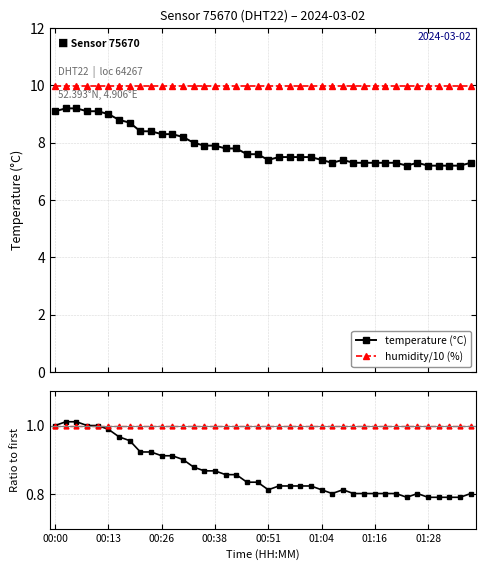

What is the maximum value for temperature (°C)?

9.2